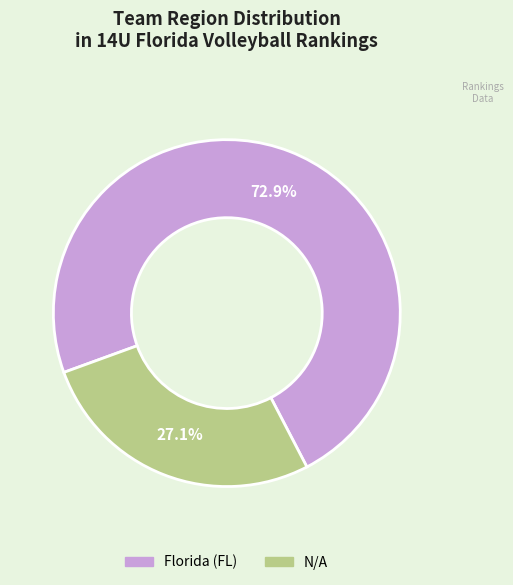

Which has a higher value, Florida (FL) or N/A?

Florida (FL)